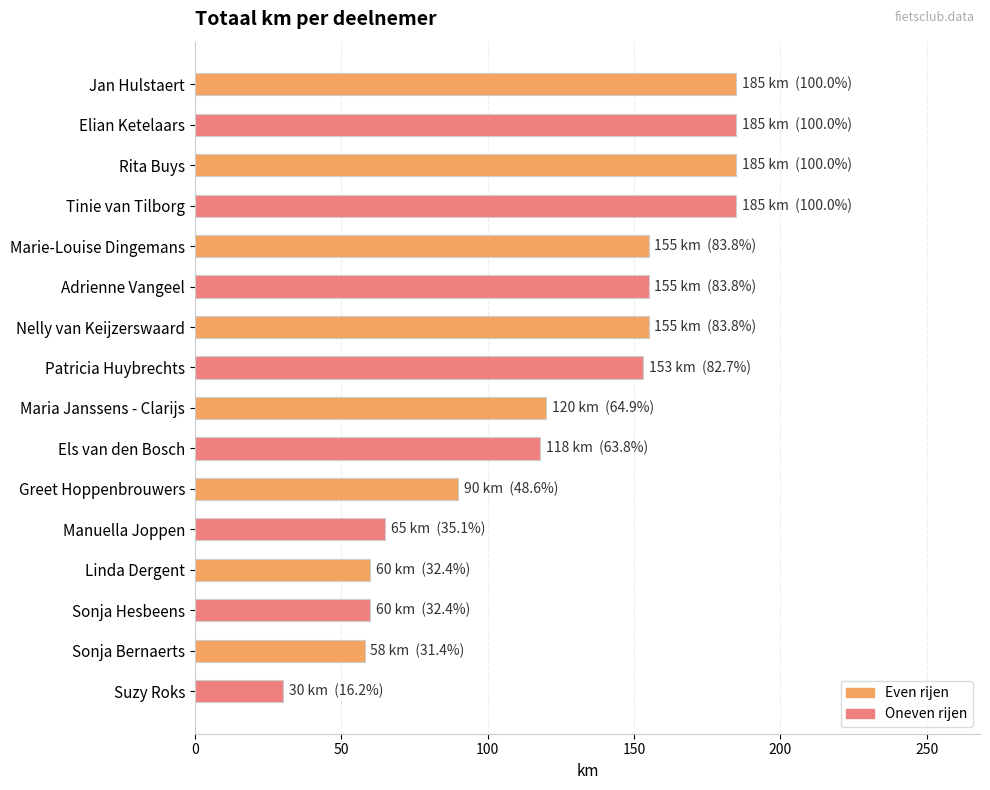

What is the ratio of the value at Greet Hoppenbrouwers to the value at Els van den Bosch?

0.8